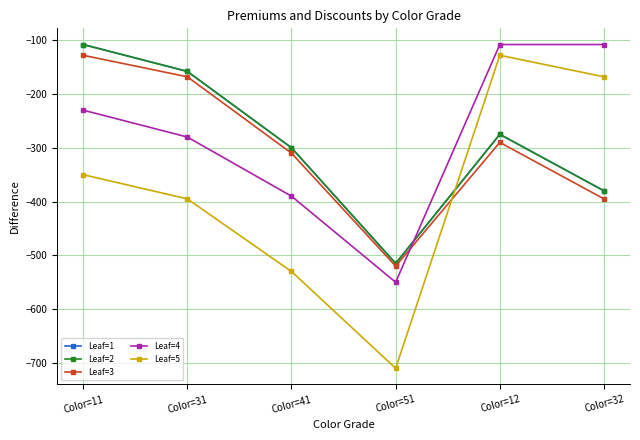

Rank the series by their maximum value, from lowest to highest.

Leaf=3, Leaf=5, Leaf=1, Leaf=2, Leaf=4